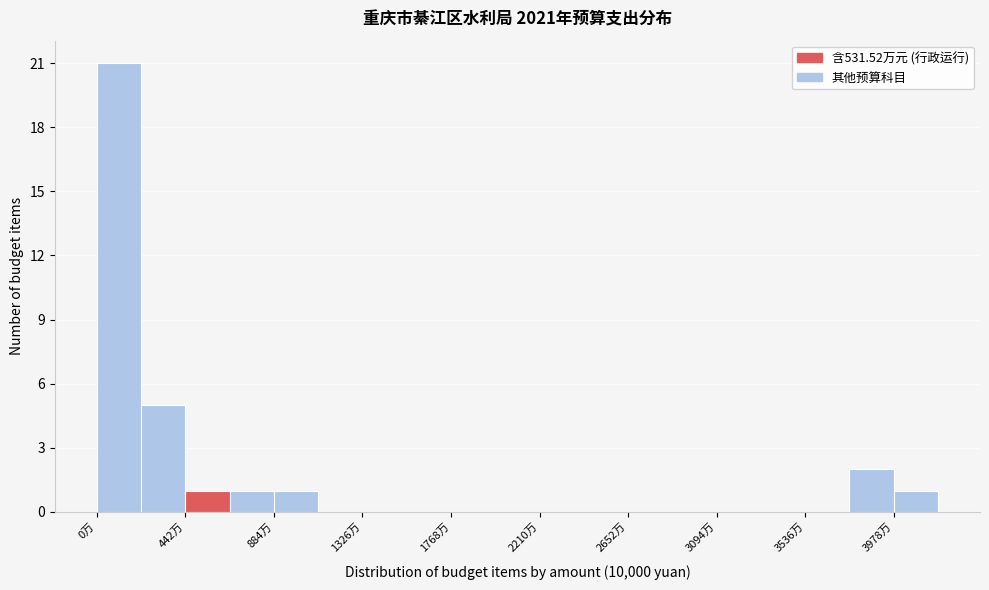

Reading left to right, transcribe this chart: for each bar, give the range it covers on the x-axis and its height. Neither the bar edges nor the heights are printed on the chart, so give them approximately, as read against the axes.

0 to 200: 21
200 to 450: 5
450 to 650: 1
650 to 900: 1
900 to 1100: 1
1100 to 1350: 0
1350 to 1550: 0
1550 to 1750: 0
1750 to 2000: 0
2000 to 2200: 0
2200 to 2450: 0
2450 to 2650: 0
2650 to 2850: 0
2850 to 3100: 0
3100 to 3300: 0
3300 to 3550: 0
3550 to 3750: 0
3750 to 4000: 2
4000 to 4200: 1